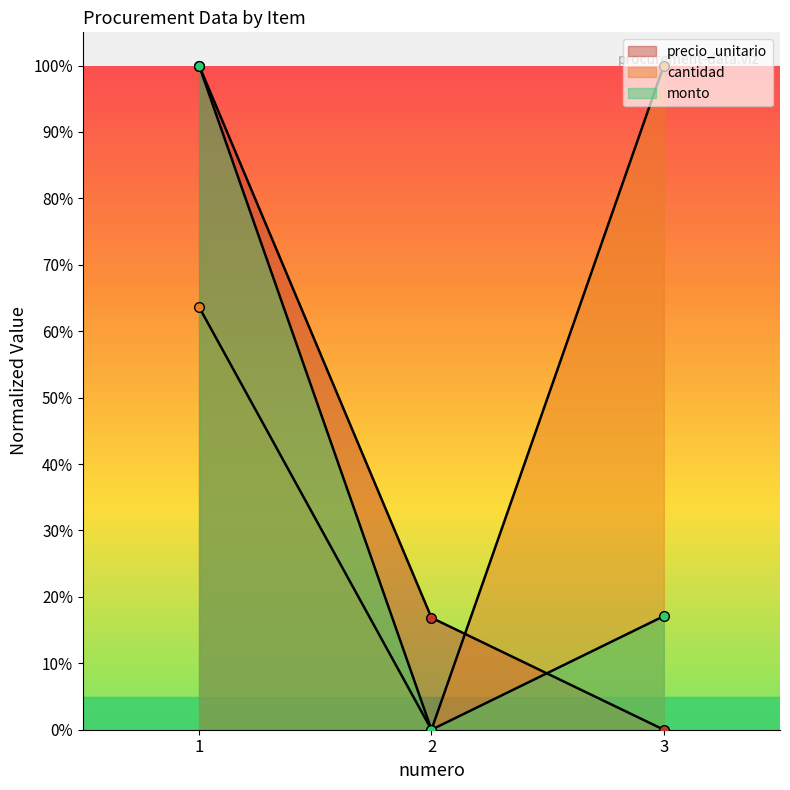

Which series has the largest total across all categories?

cantidad